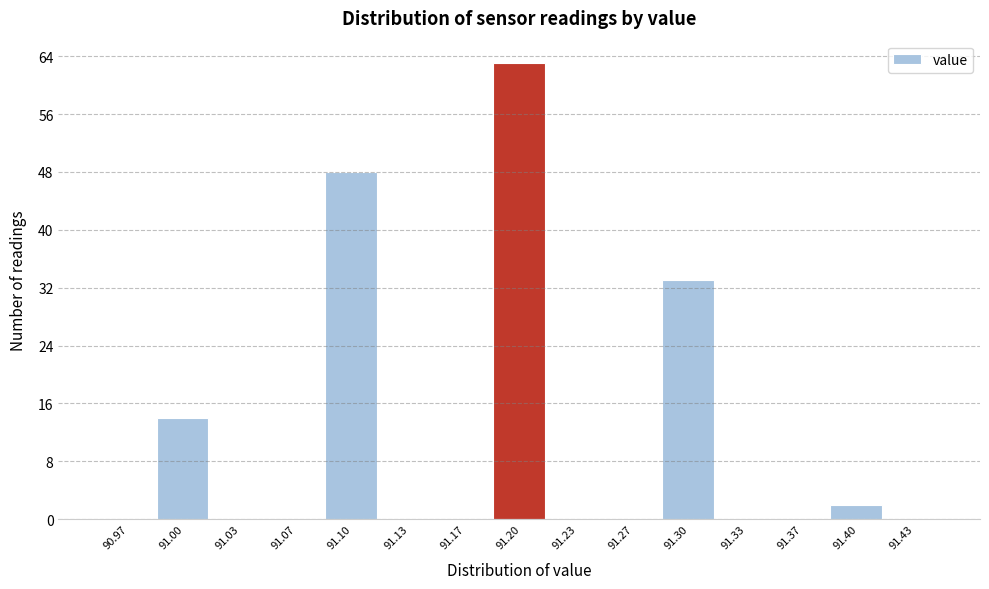

Reading left to right, transcribe this chart: for each bar, give the range it covers on the x-axis and its height. Neither the bar edges nor the heights are printed on the chart, so give them approximately, as read against the axes.

90.950 to 90.985: 0
90.985 to 91.015: 14
91.015 to 91.050: 0
91.050 to 91.085: 0
91.085 to 91.115: 48
91.115 to 91.150: 0
91.150 to 91.185: 0
91.185 to 91.215: 63
91.215 to 91.250: 0
91.250 to 91.285: 0
91.285 to 91.315: 33
91.315 to 91.350: 0
91.350 to 91.385: 0
91.385 to 91.415: 2
91.415 to 91.450: 0